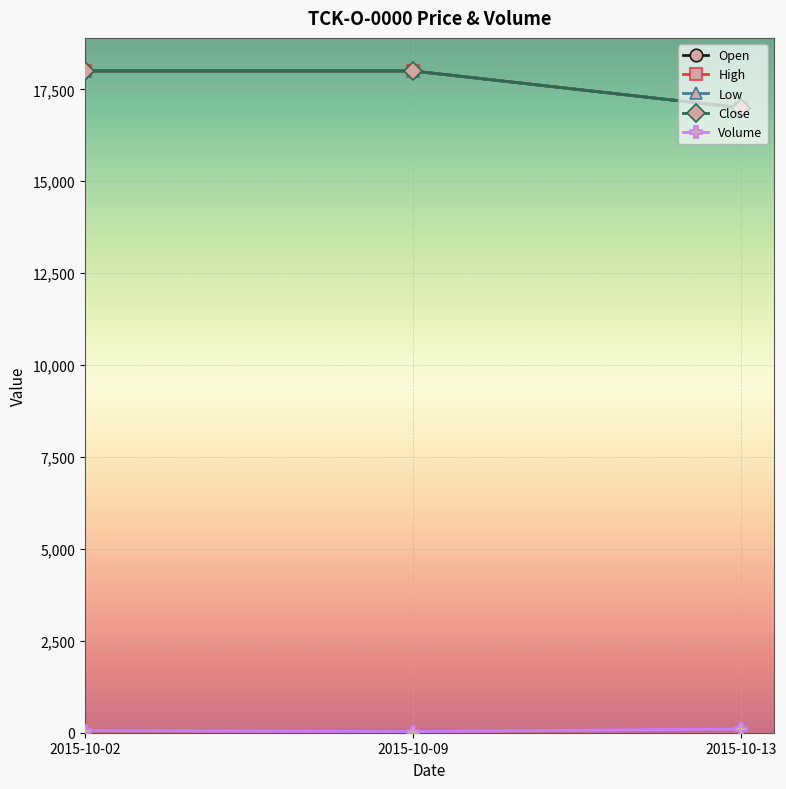

Which series changed the most between 2015-10-09 and 2015-10-13?

Open